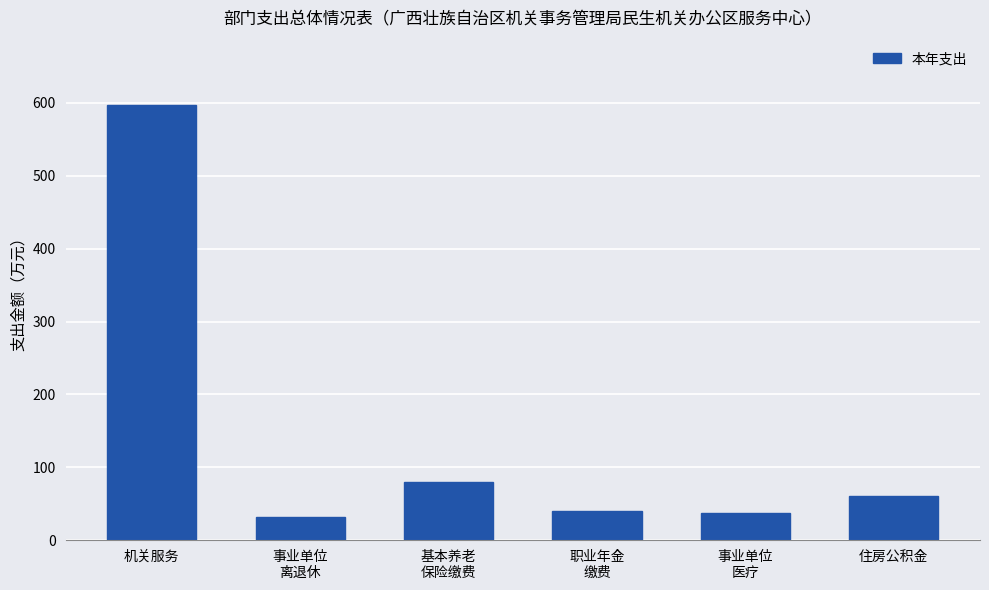

Reading right to left, list all the values displayed in this chart.

60.3	37.2	40.2	80.3	31.7	597.3